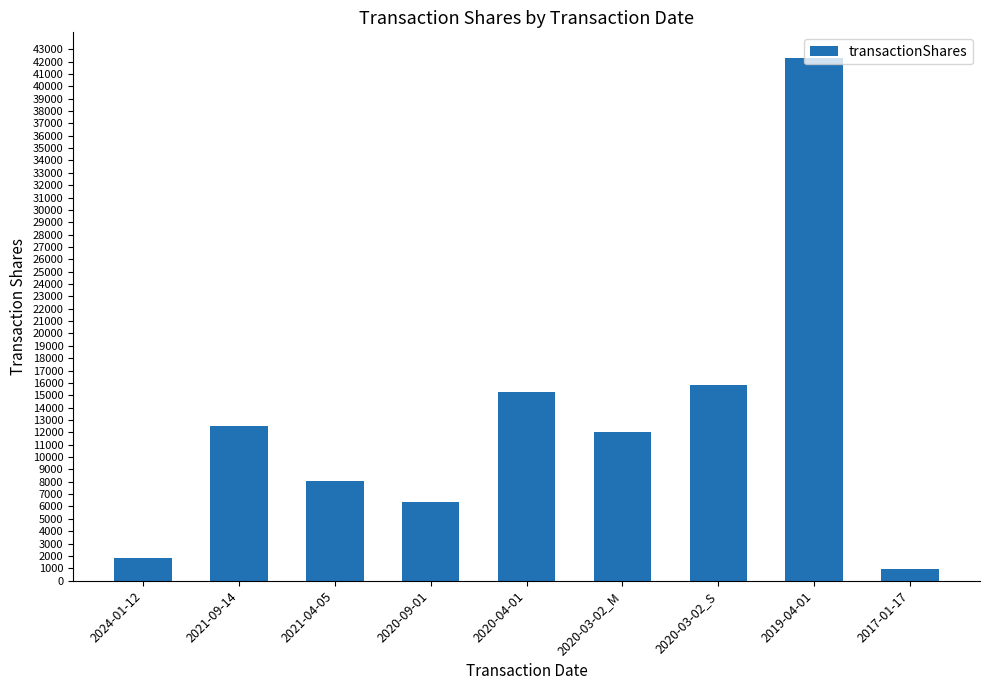

Where does the data first go above 11992?

2021-09-14